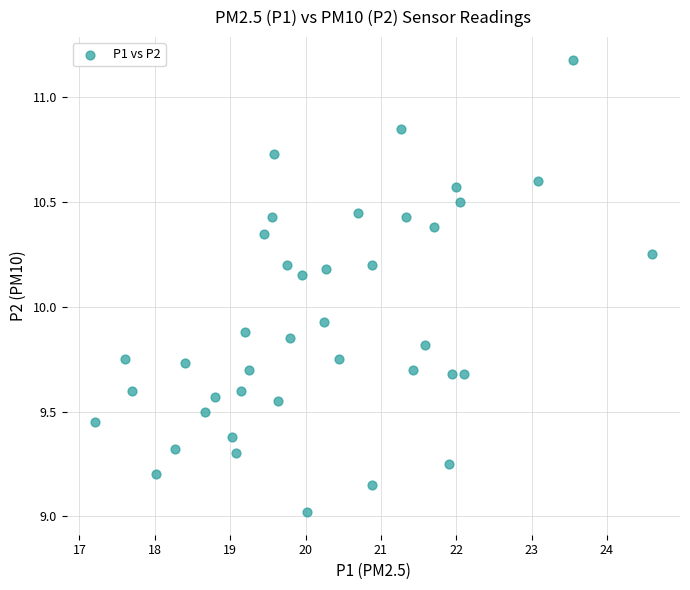

What is the range of Y values (max minus min)?

2.2